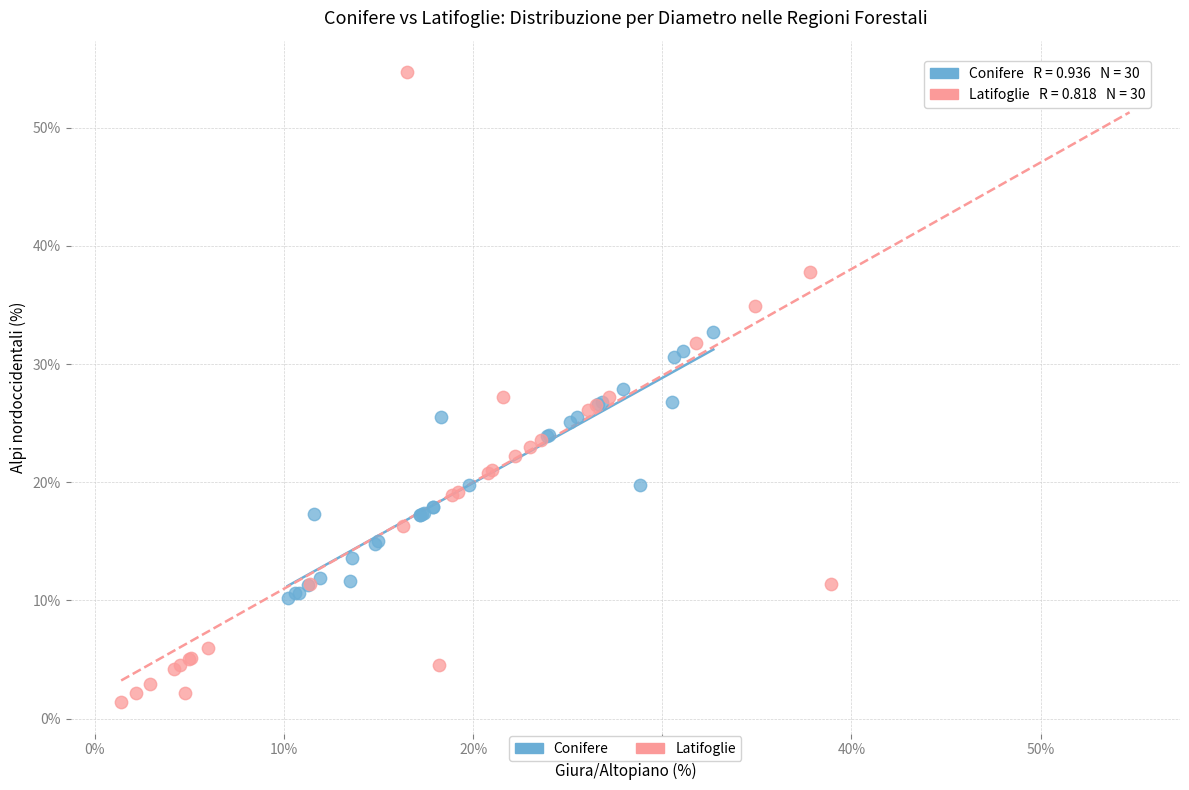

Which series reaches the maximum Y coordinate?

Latifoglie